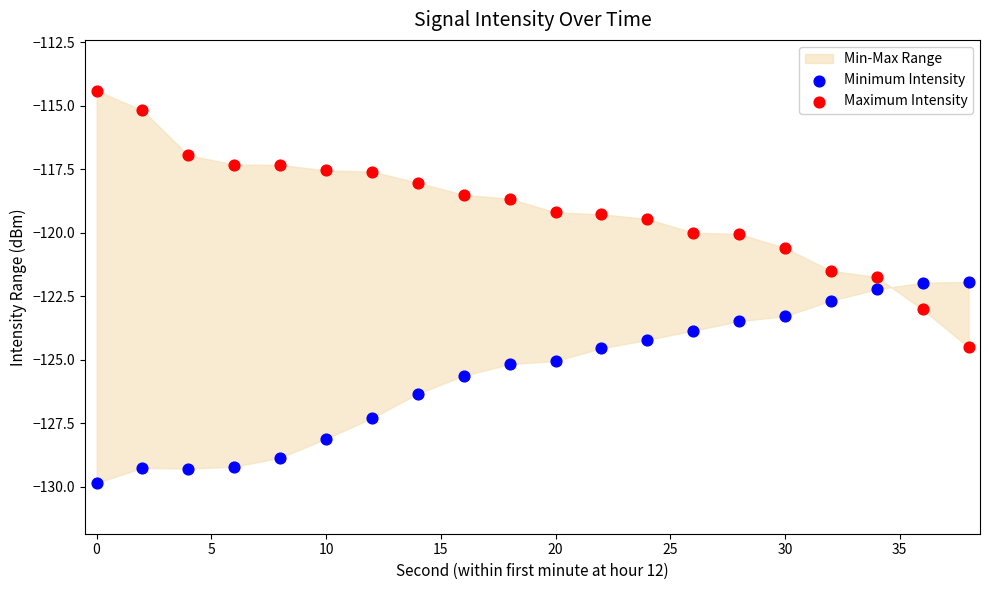

Which series contains the highest Y value?

Maximum Intensity